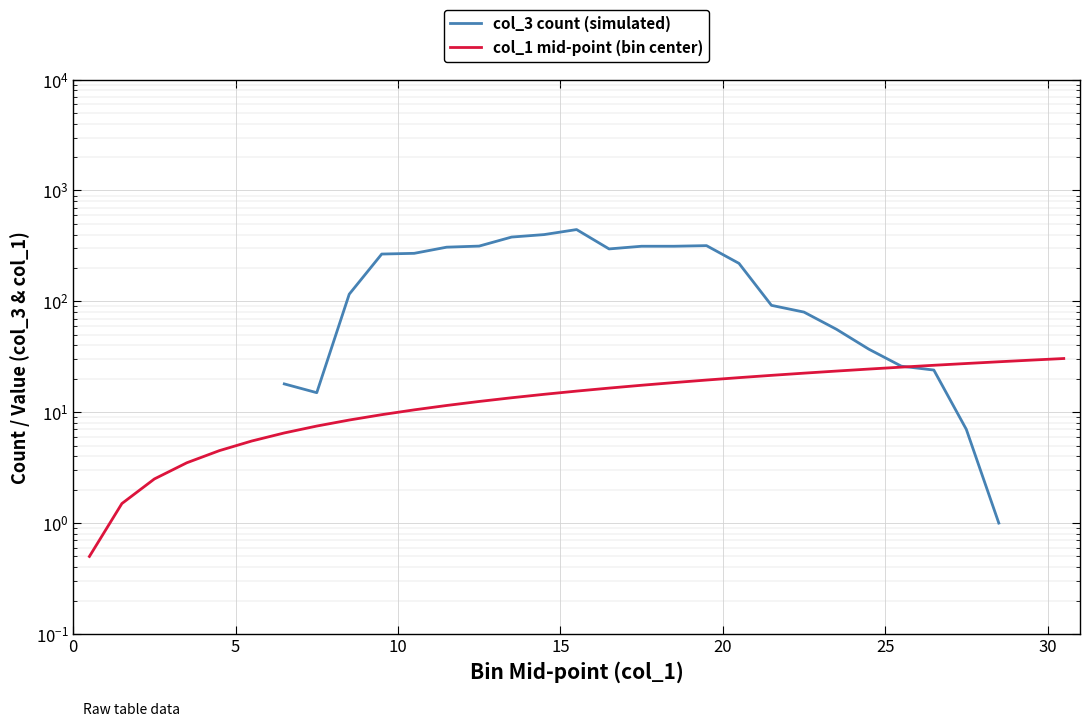

Where is col_1 mid-point (bin center) nearest to the value 15?

14